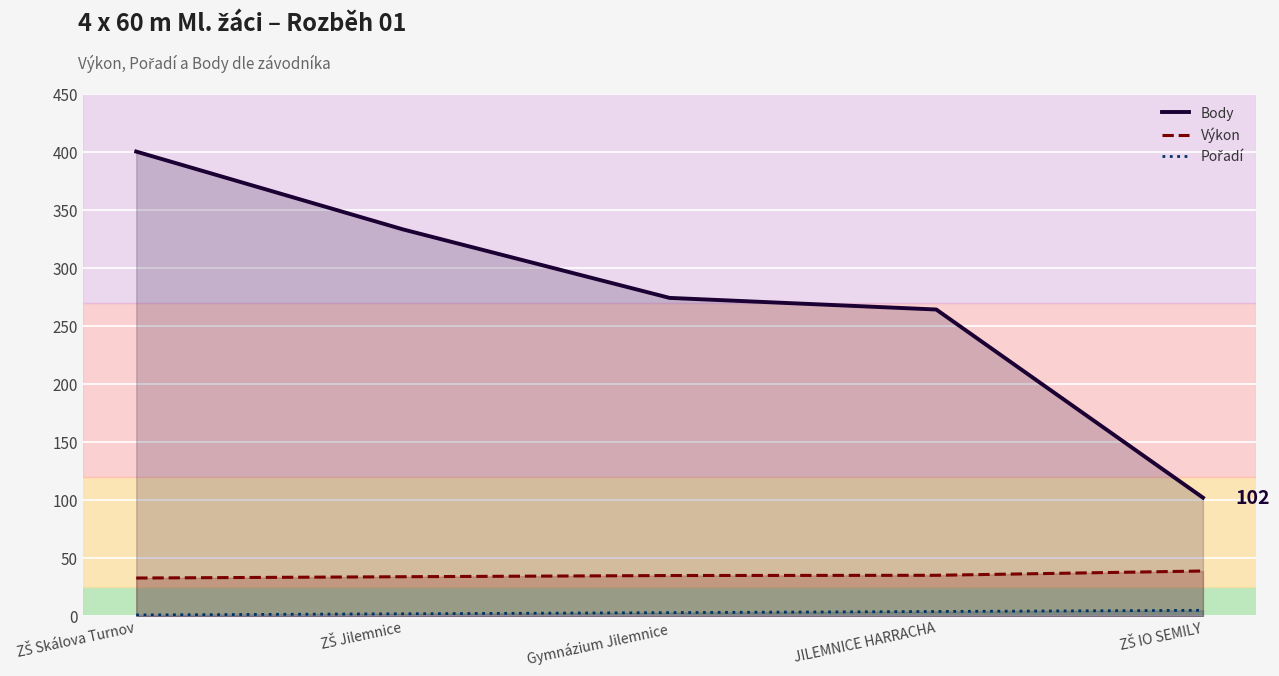

True or false: Výkon and Body intersect in this chart.

False